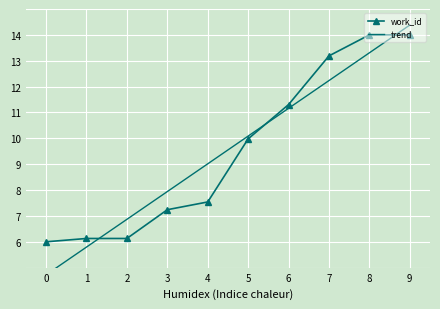

What is the minimum value shown in the chart?

4.7